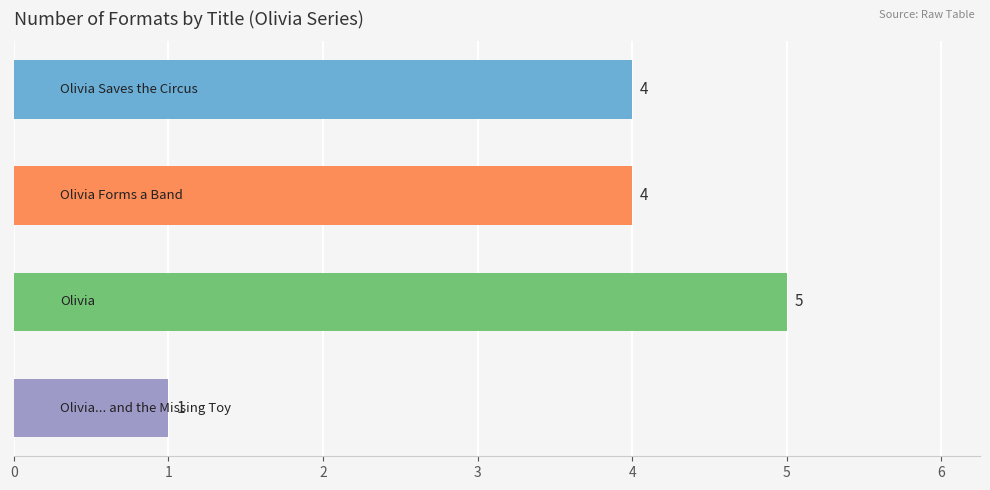

What is the difference between the maximum and minimum values?

4